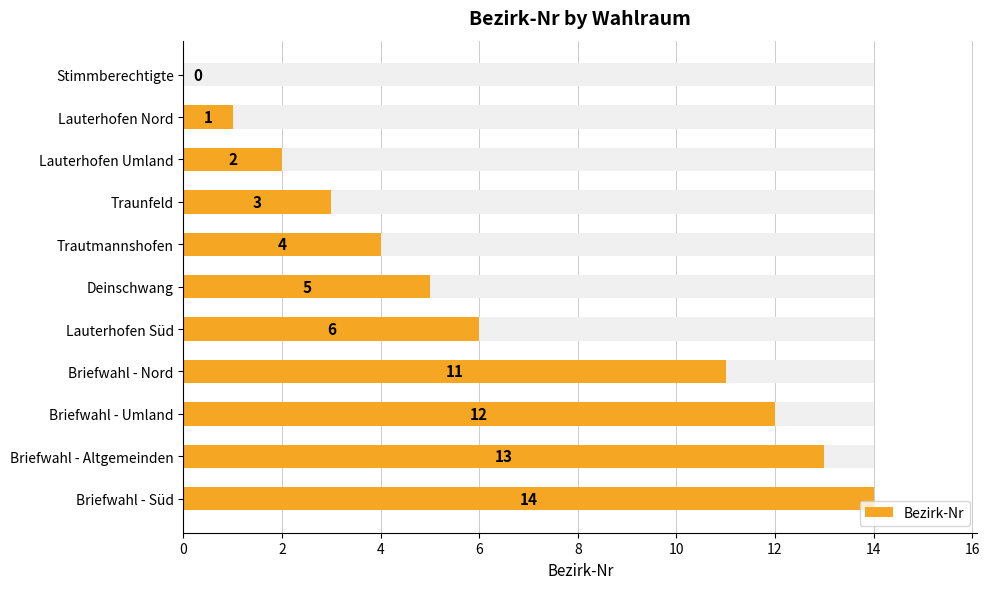

What value does the data have at Lauterhofen Süd, to the nearest 5?

5